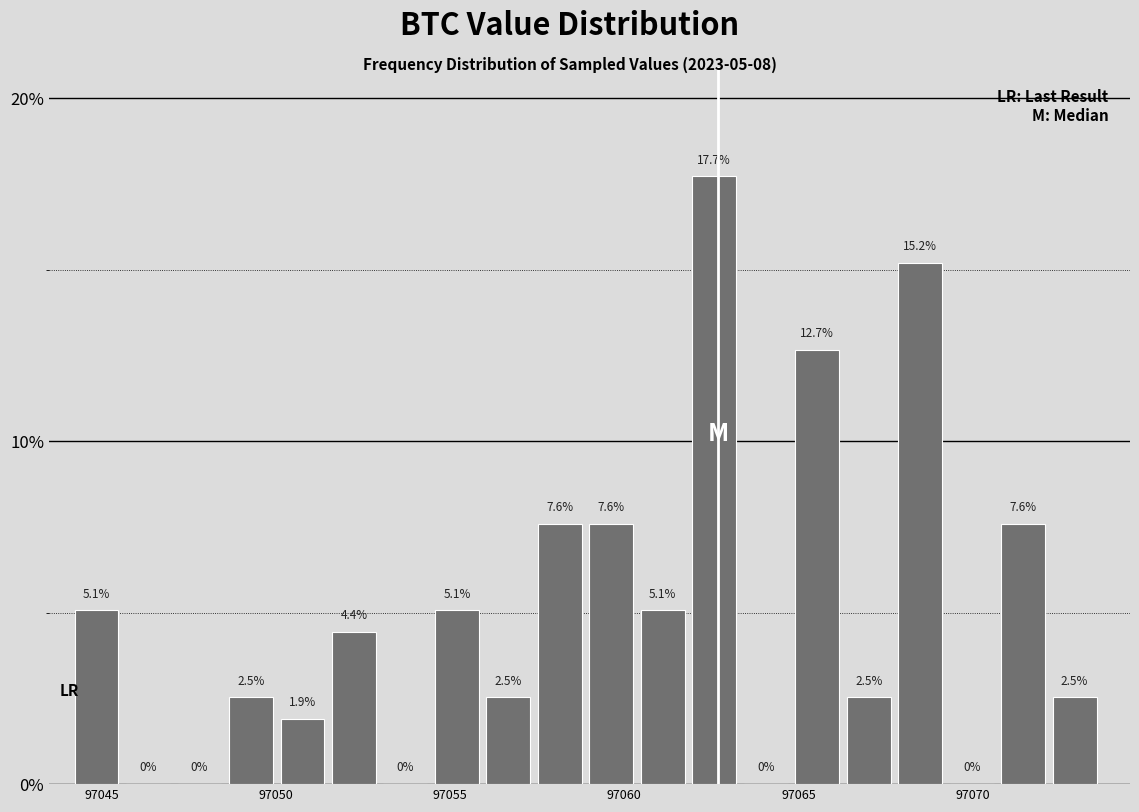

Around what value on the x-axis is the tallest bar? Give the approximate position of its centre, as read against the axis.

97062.5